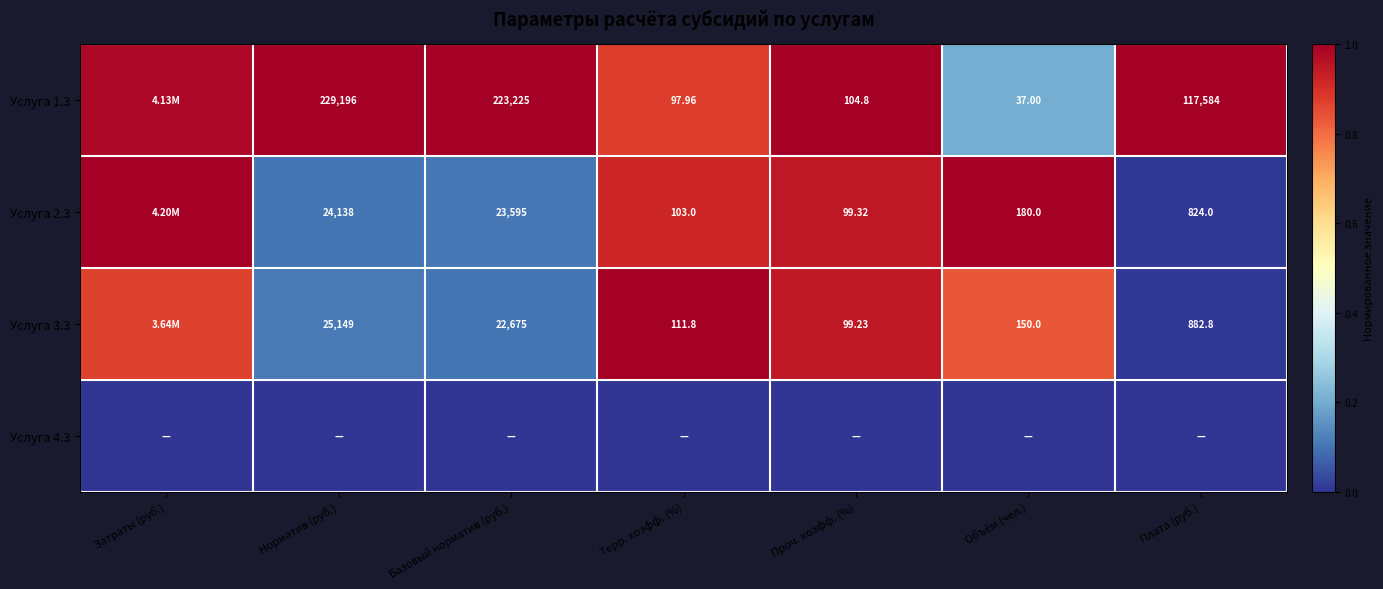

Is the value of Услуга 1.3 at Объём (чел.) greater than the value of Услуга 2.3 at Базовый норматив (руб.)?

No